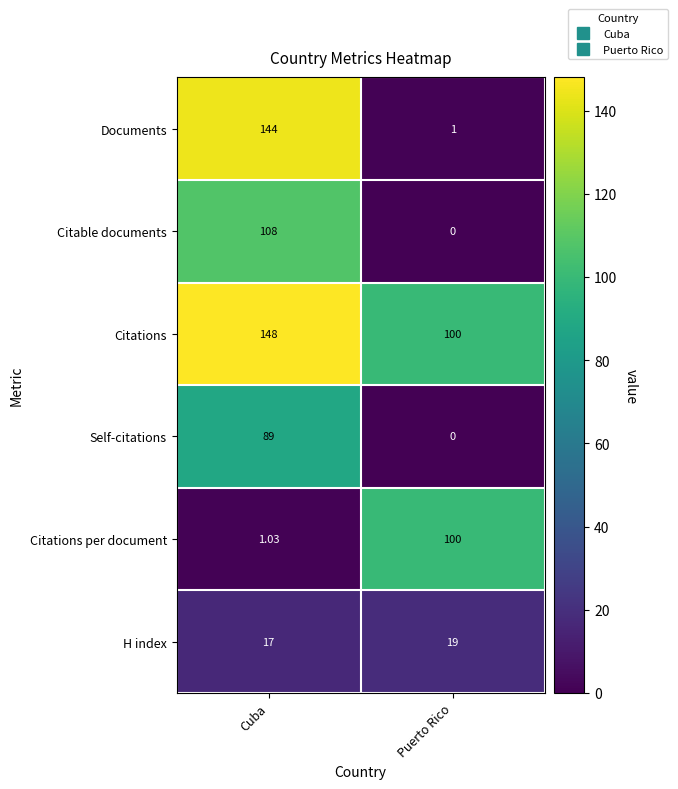

How many data points does each series have?

2